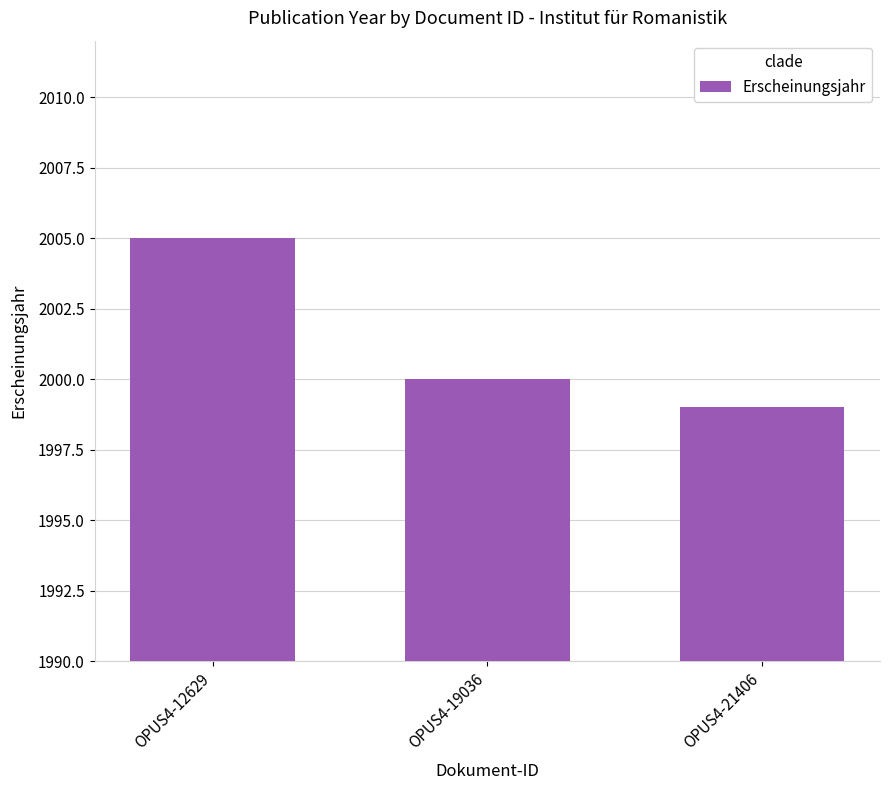

At which label is the value closest to 2002?

OPUS4-19036